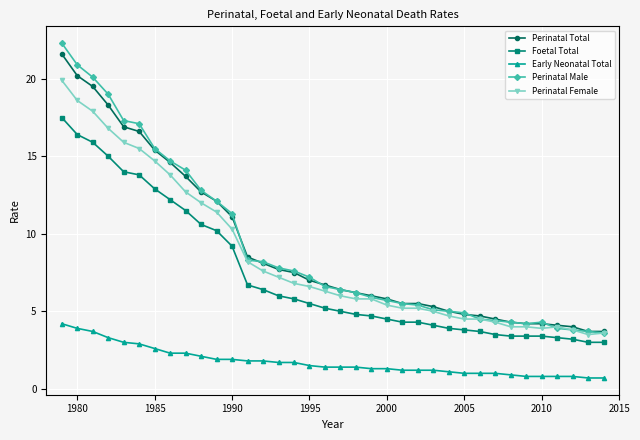

What is the value of the Perinatal Male point at the 31st from the left?

4.2